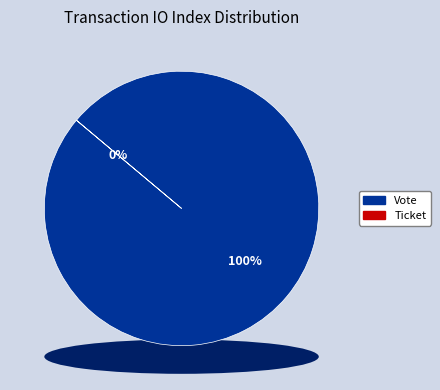

To the nearest percent, what is the difference between the Vote and Ticket slice percentages?

100%